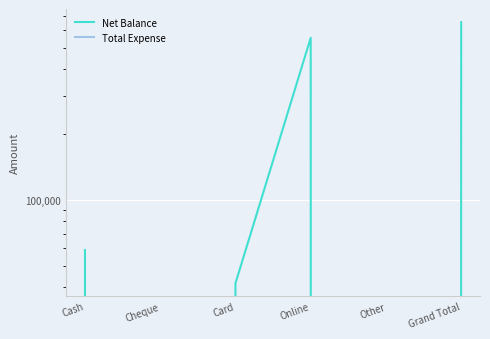

What is the greatest value displayed?

655100